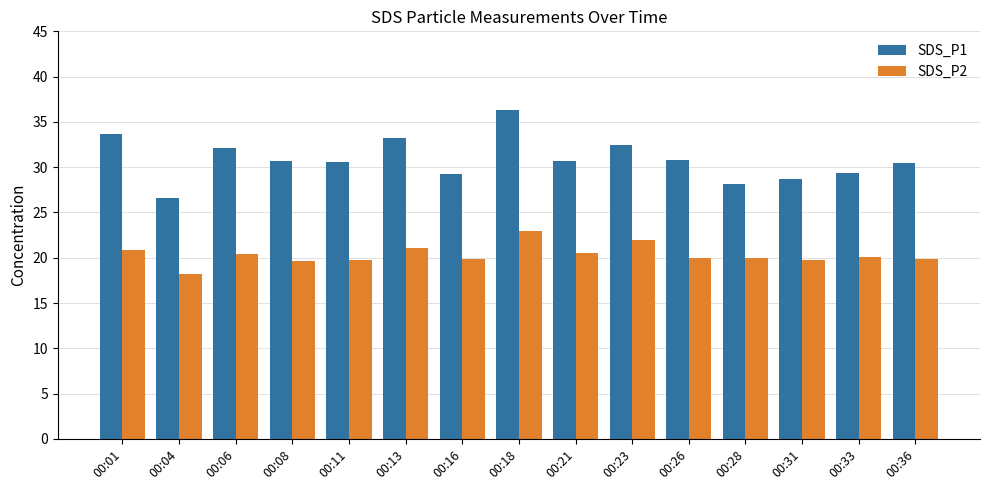

Are the bars grouped side by side (vs. stacked)?

Yes